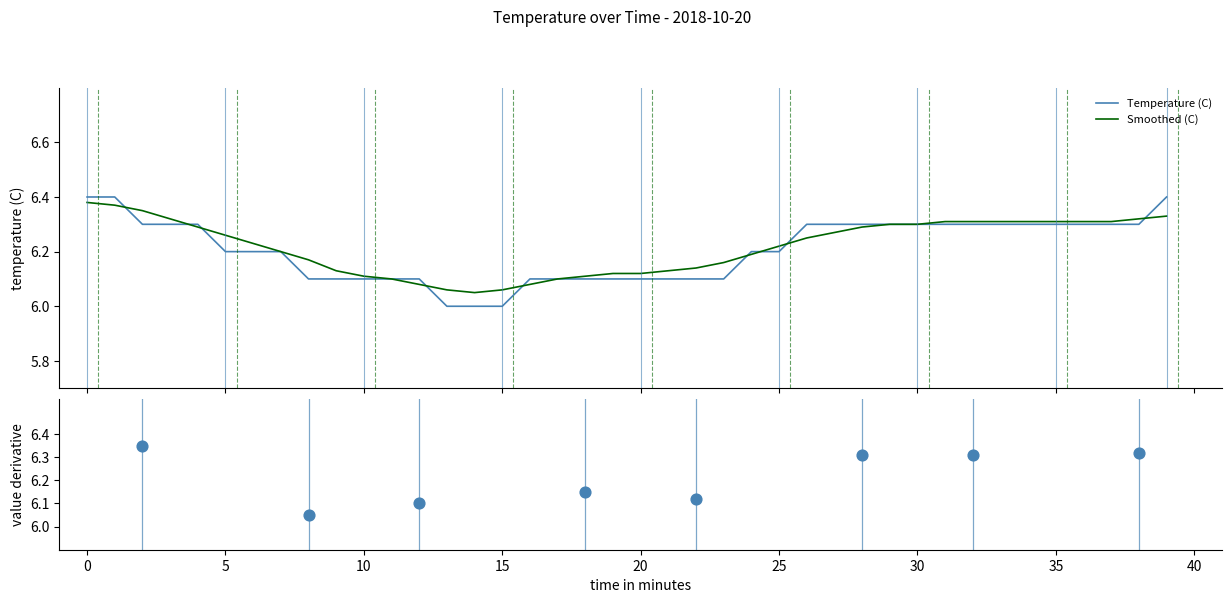

What are all the series names shown in the legend?

Temperature (C), Smoothed (C)